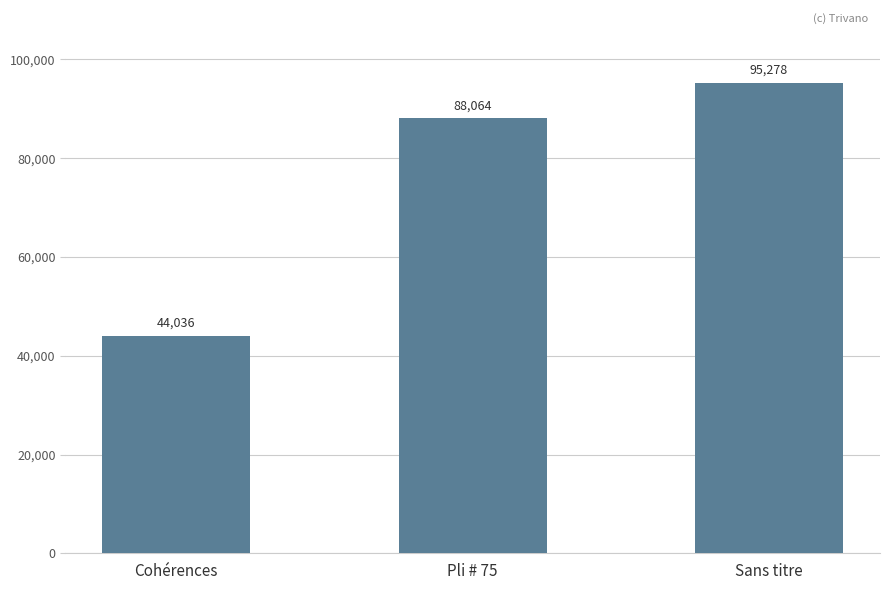

Which has a higher value, Pli # 75 or Sans titre?

Sans titre